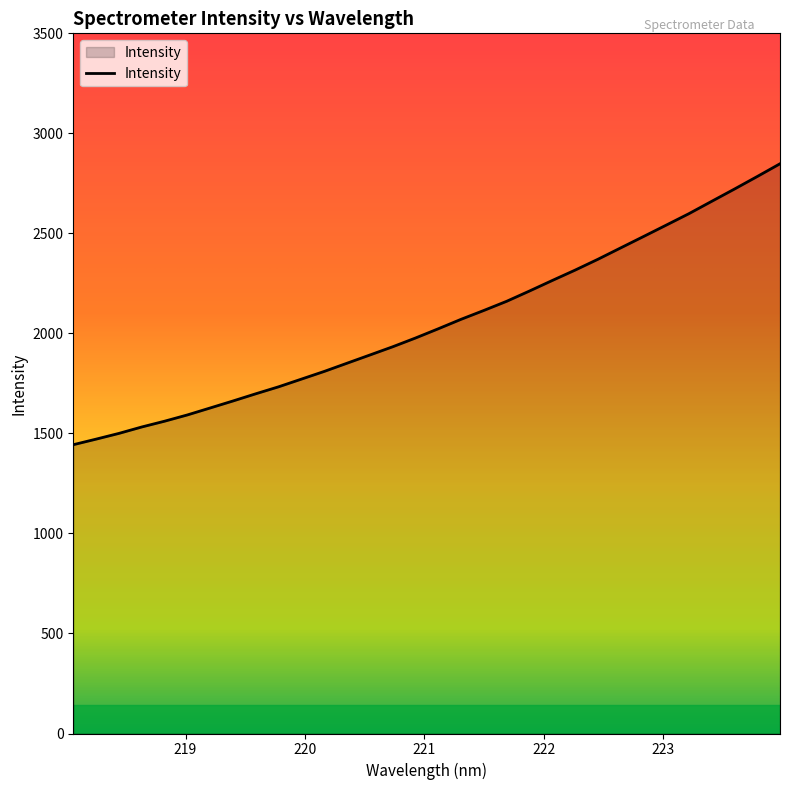

What is the greatest value displayed?

2848.0